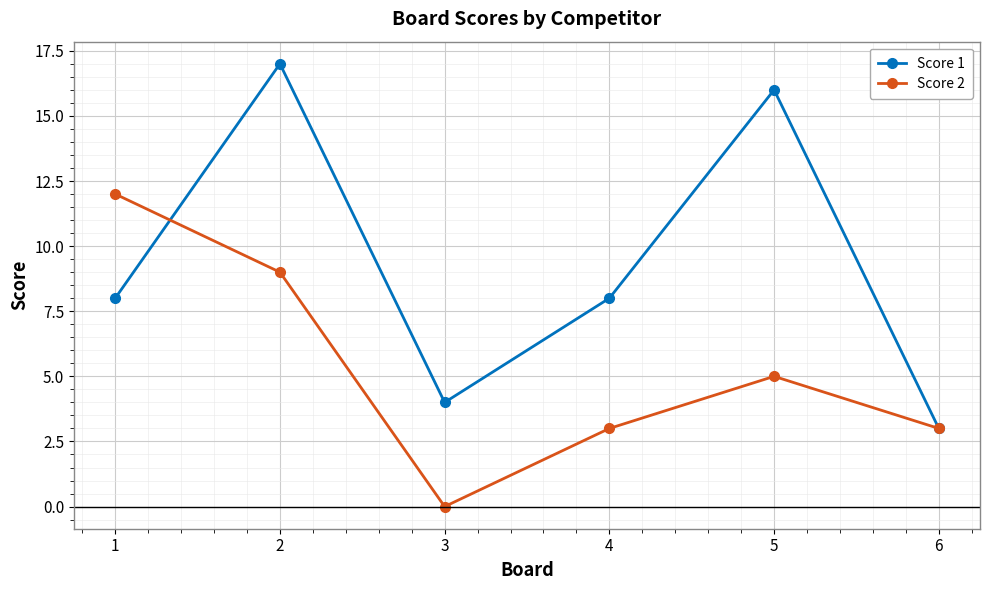

At which category does Score 2 reach its first local peak?

5